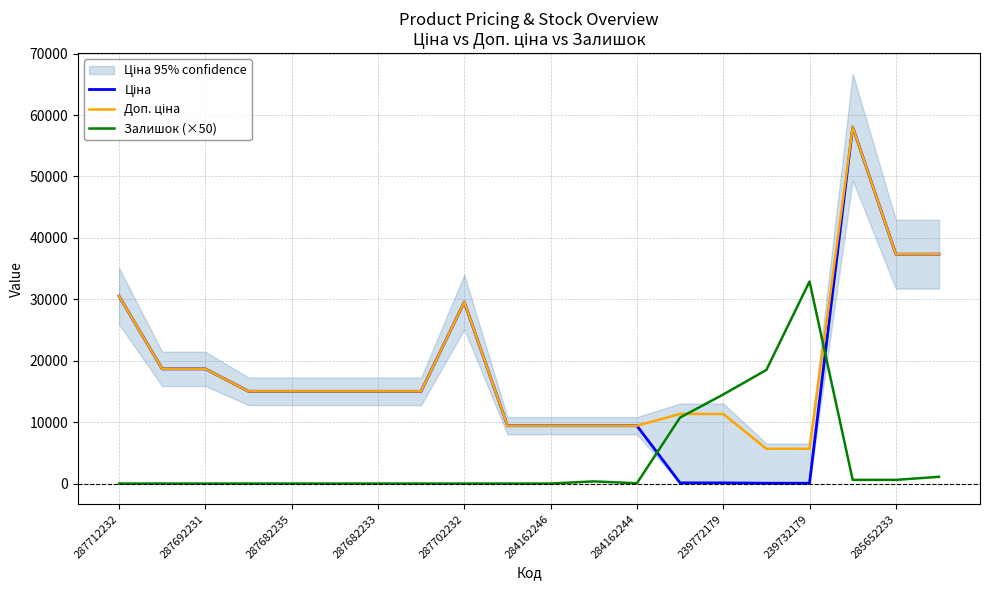

How many categories are shown in the chart?

20